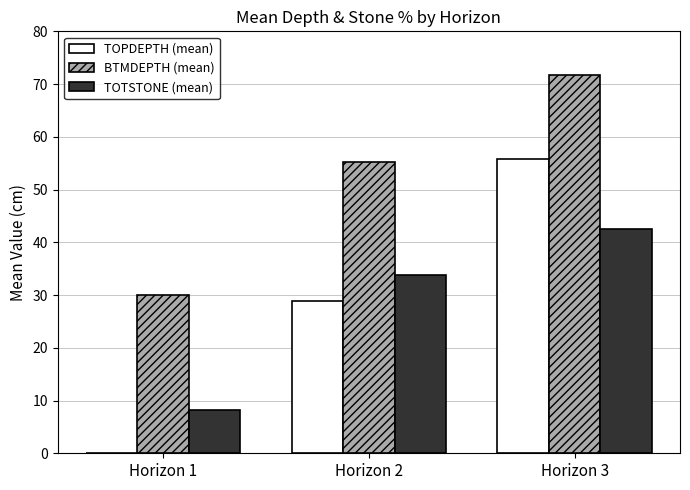

The BTMDEPTH (mean) series shows 72.5 at Horizon 2. True or false?

False